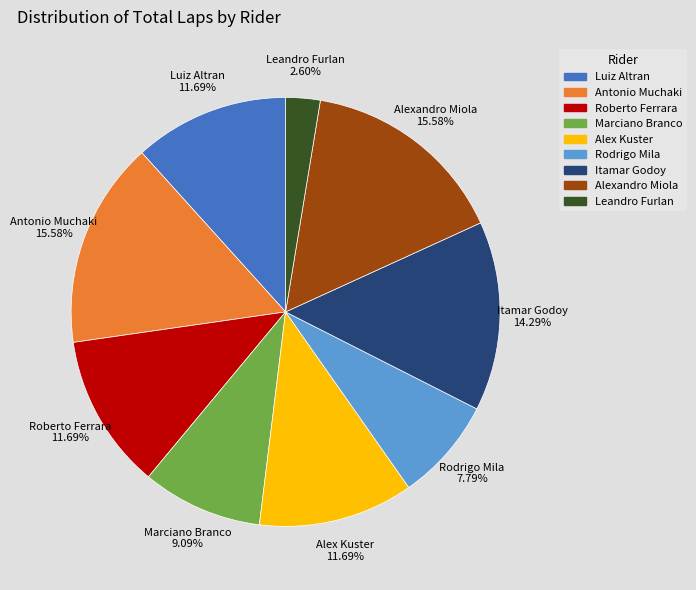

Combined, do Alex Kuster and Luiz Altran account for over 50%?

No